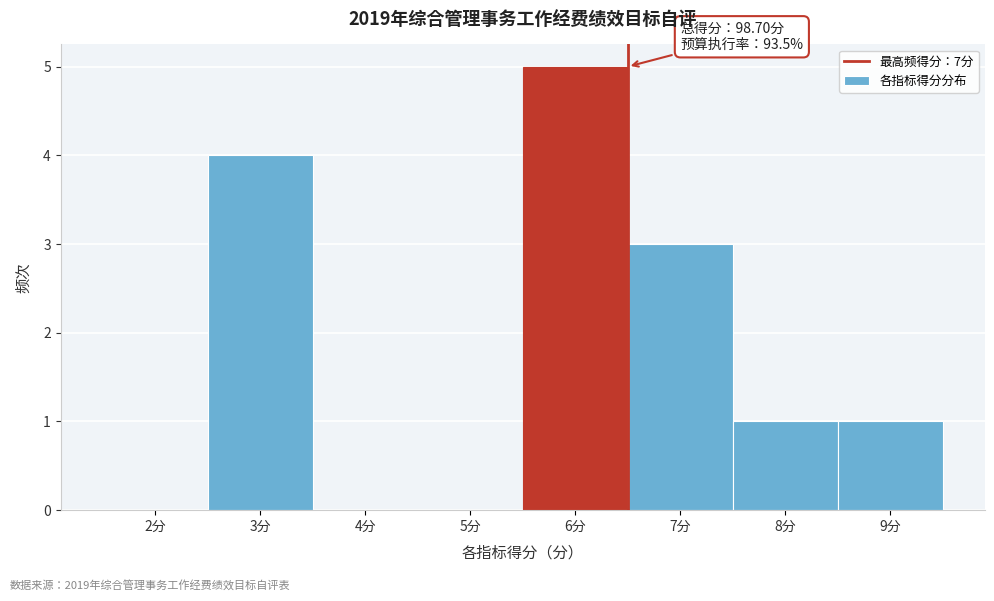

Reading left to right, list all the values displayed in this chart.

2分=0	3分=4	4分=0	5分=0	6分=5	7分=3	8分=1	9分=1